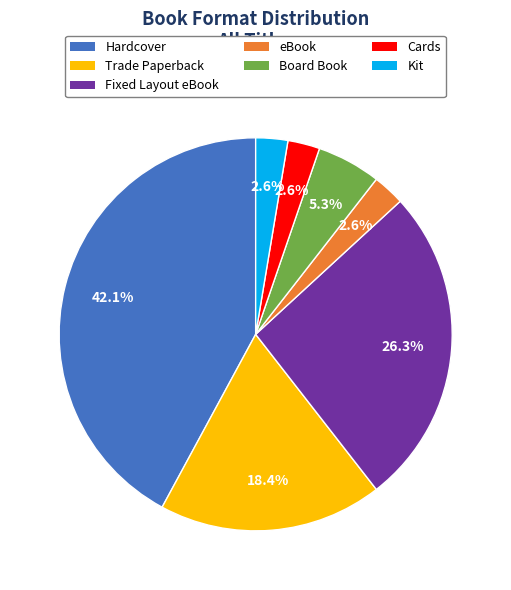

Is eBook the majority of the pie?

No